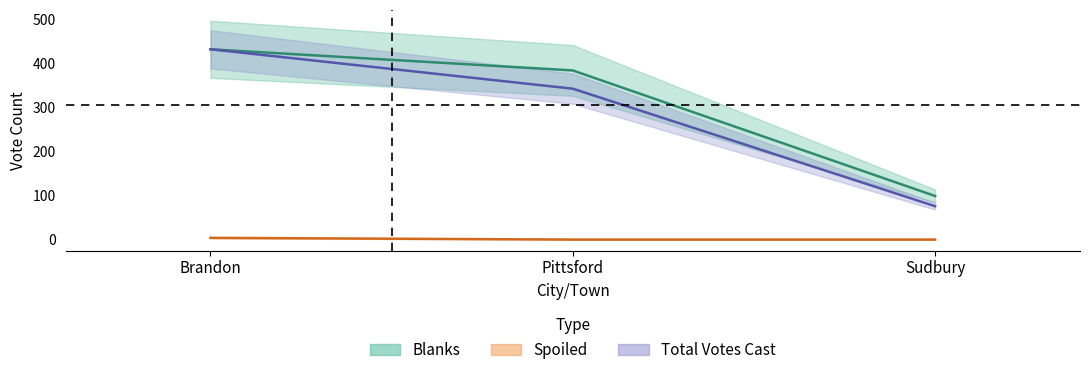

What position from the right is Sudbury?

1